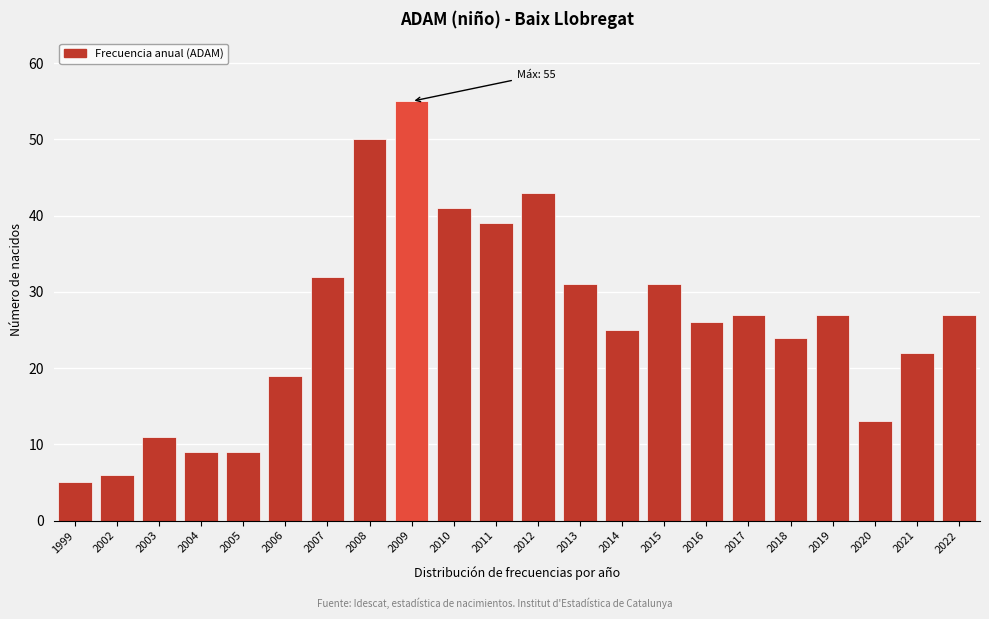

Reading right to left, what are all the values shown in this chart?

27	22	13	27	24	27	26	31	25	31	43	39	41	55	50	32	19	9	9	11	6	5